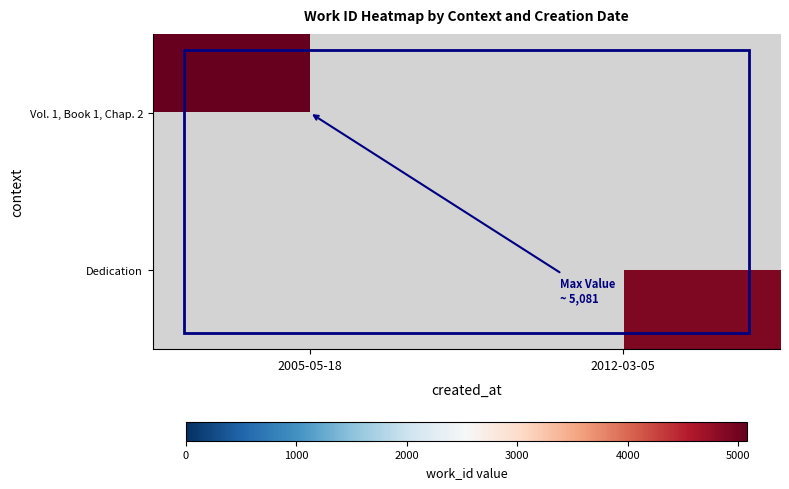

At which category is the sum across all series the highest?

2005-05-18